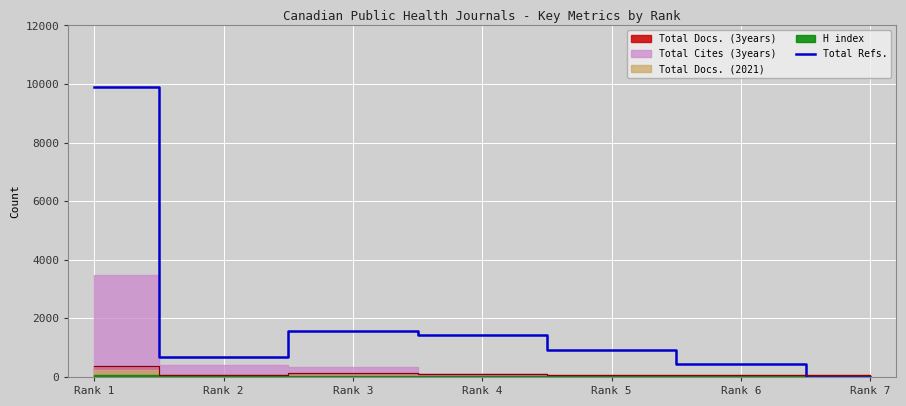

What is the average value?

2135